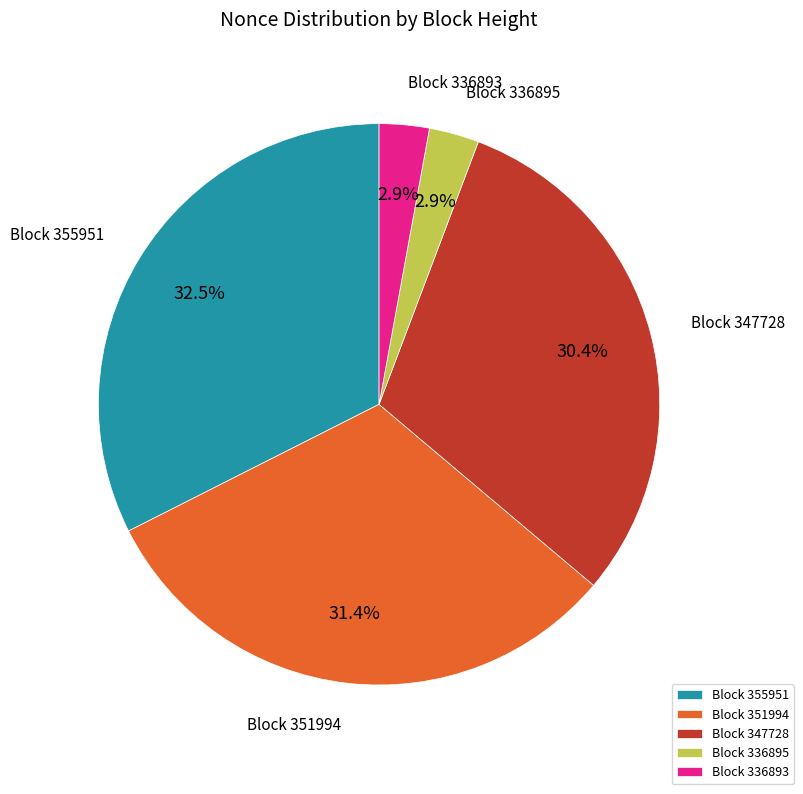

Between Block 351994 and Block 347728, which is larger?

Block 351994